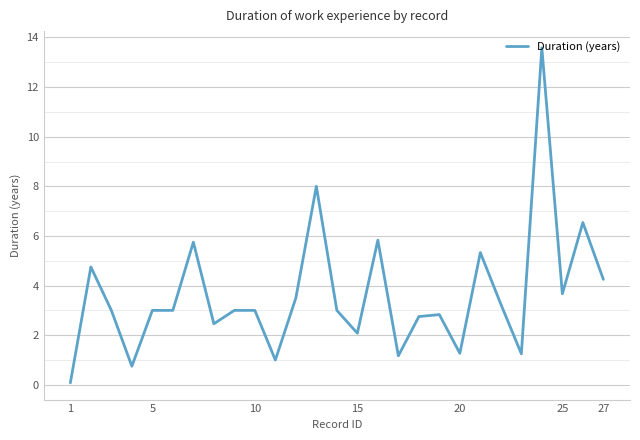

What is the difference between the maximum and minimum values?

13.5